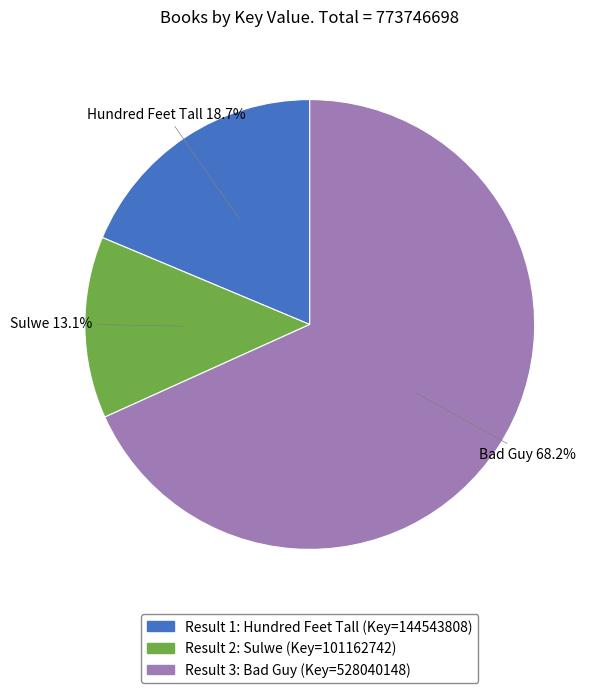

To the nearest percent, what is the average slice percentage?

33%